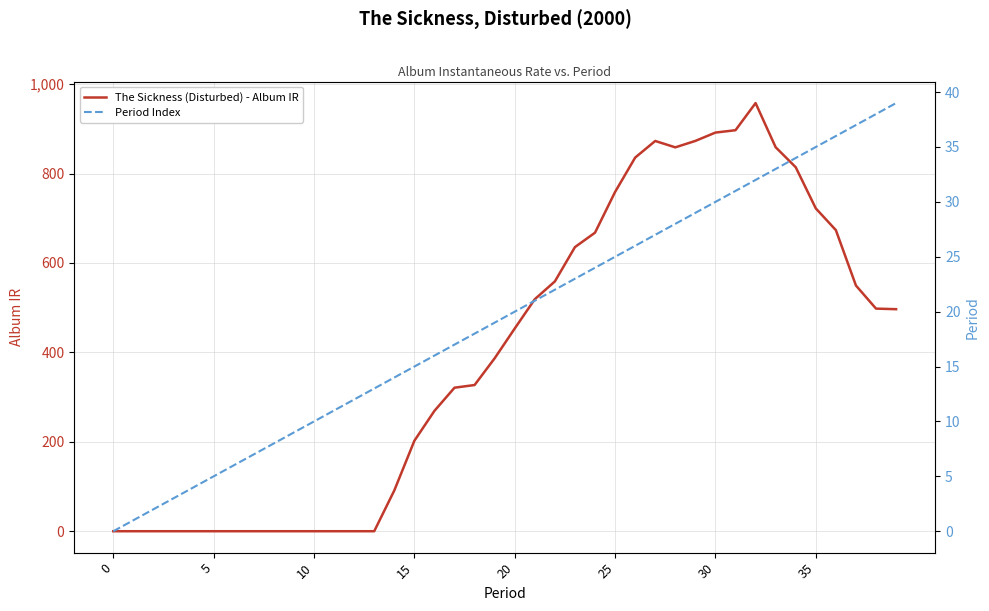

Is it true that The Sickness (Disturbed) - Album IR equals -383.8 at 20?

False